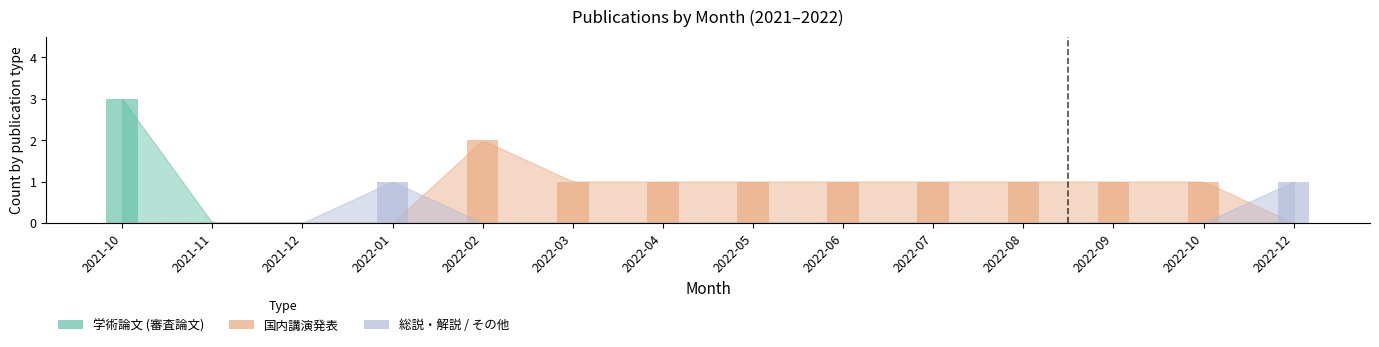

Between 2022-02 and 2022-07, which series saw the biggest shift?

国内講演発表